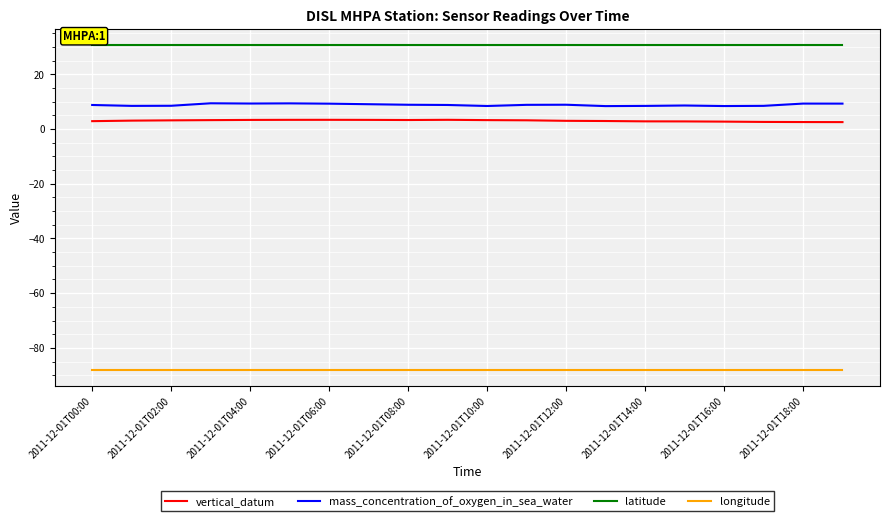

Does the chart display data point markers on the line(s)?

No